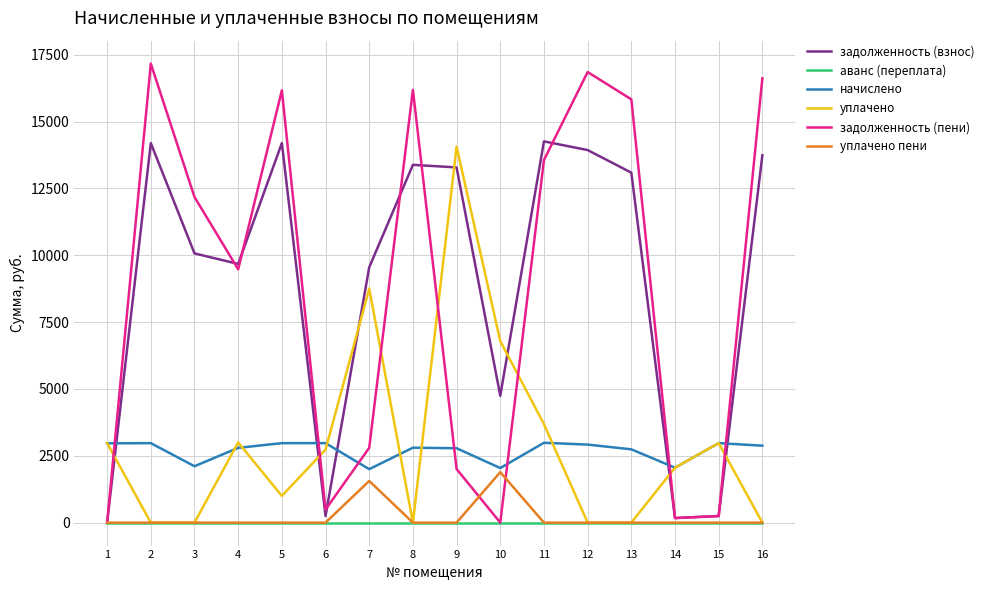

What are all the series names shown in the legend?

задолженность (взнос), аванс (переплата), начислено, уплачено, задолженность (пени), уплачено пени